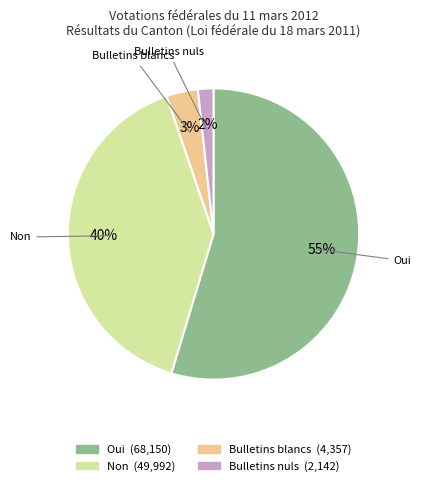

Combined, do Oui and Bulletins blancs account for over 50%?

Yes